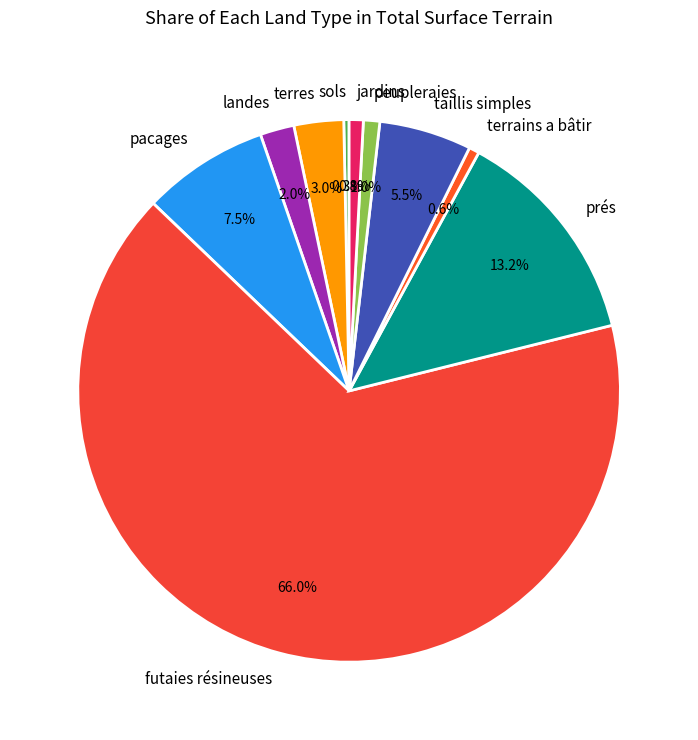

How many segments does this pie chart have?

10